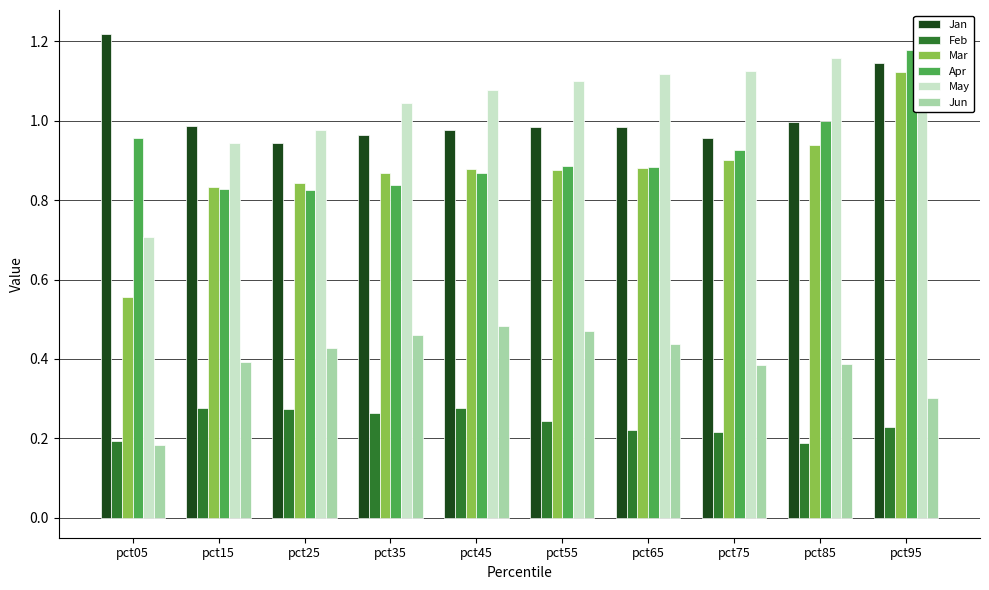

Where is Mar nearest to the value 0?

pct05